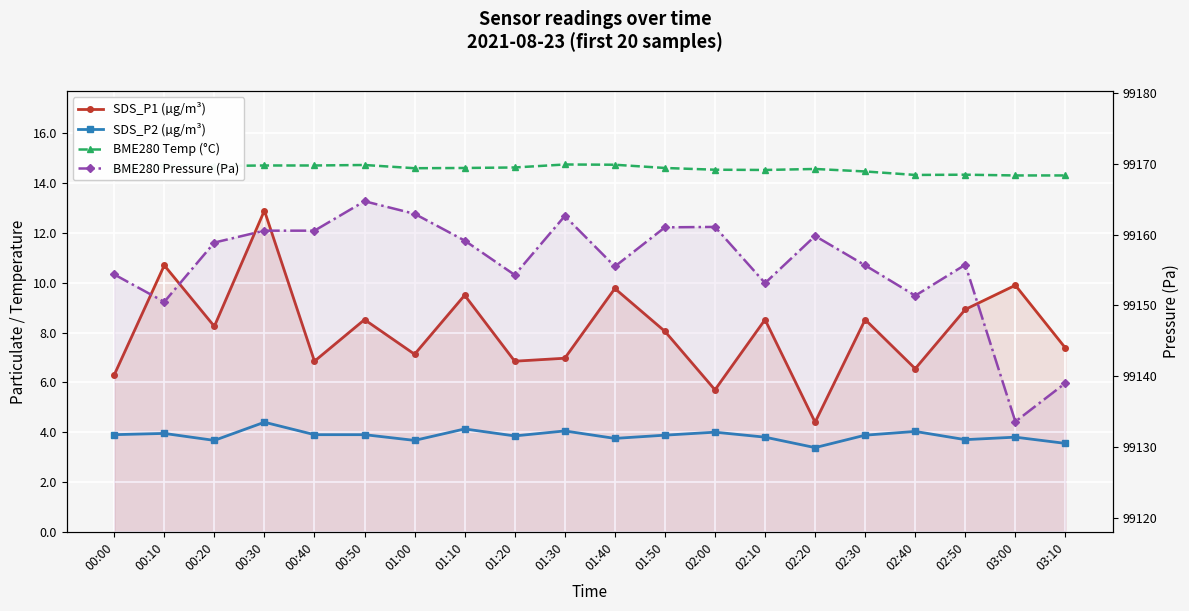

True or false: SDS_P2 (µg/m³) has a value of 1.0 at 02:30.

False